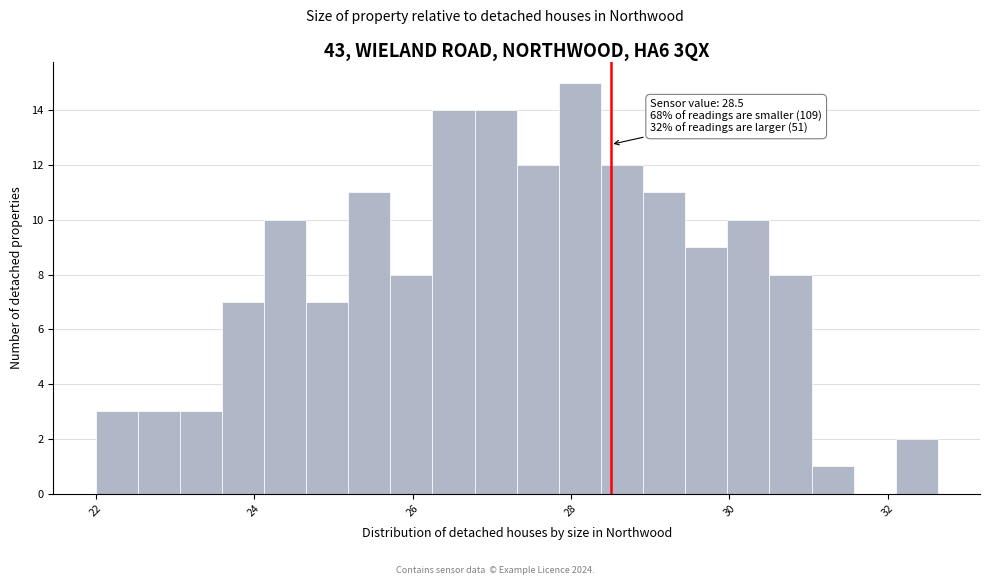

Read against the x-axis, roughly where is the centre of the tallest bar?

28.2